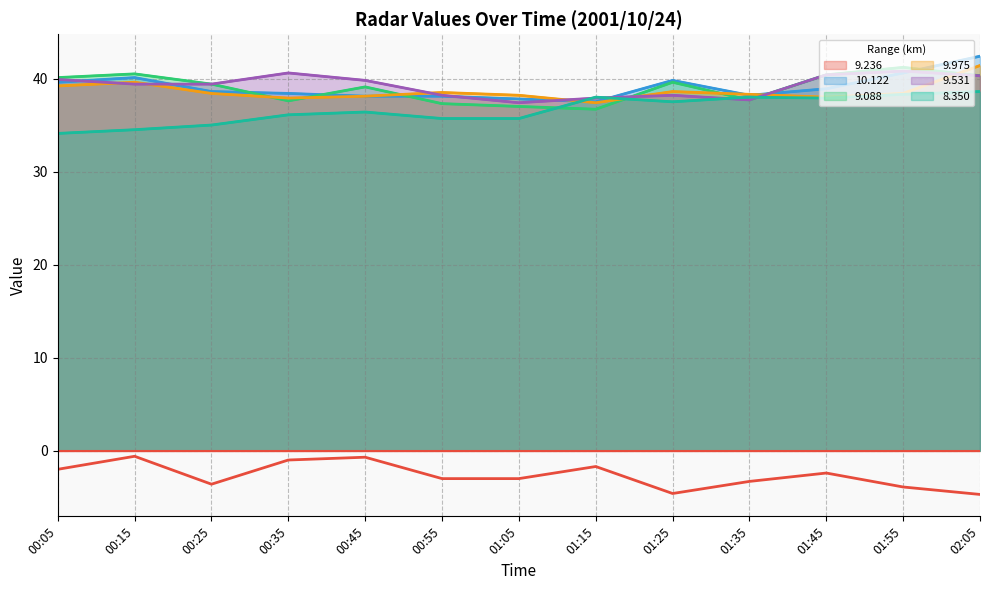

What are all the series names shown in the legend?

9.236, 10.122, 9.088, 9.975, 9.531, 8.350